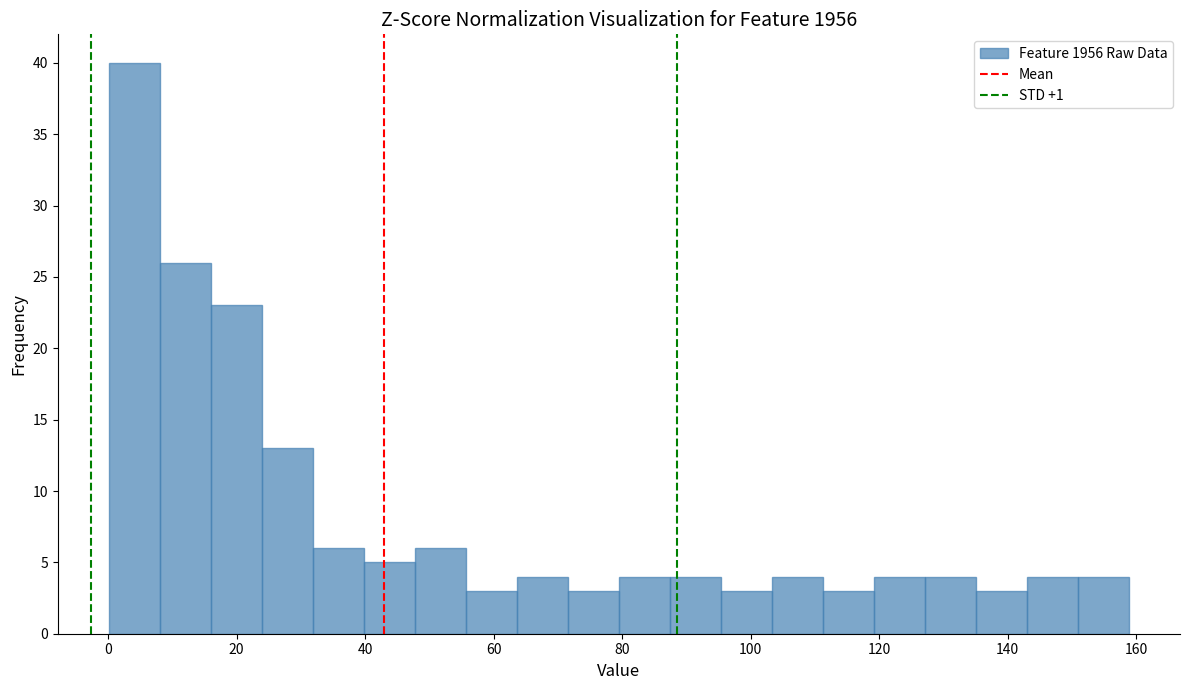

Read against the x-axis, roughly where is the centre of the tallest bar?

4